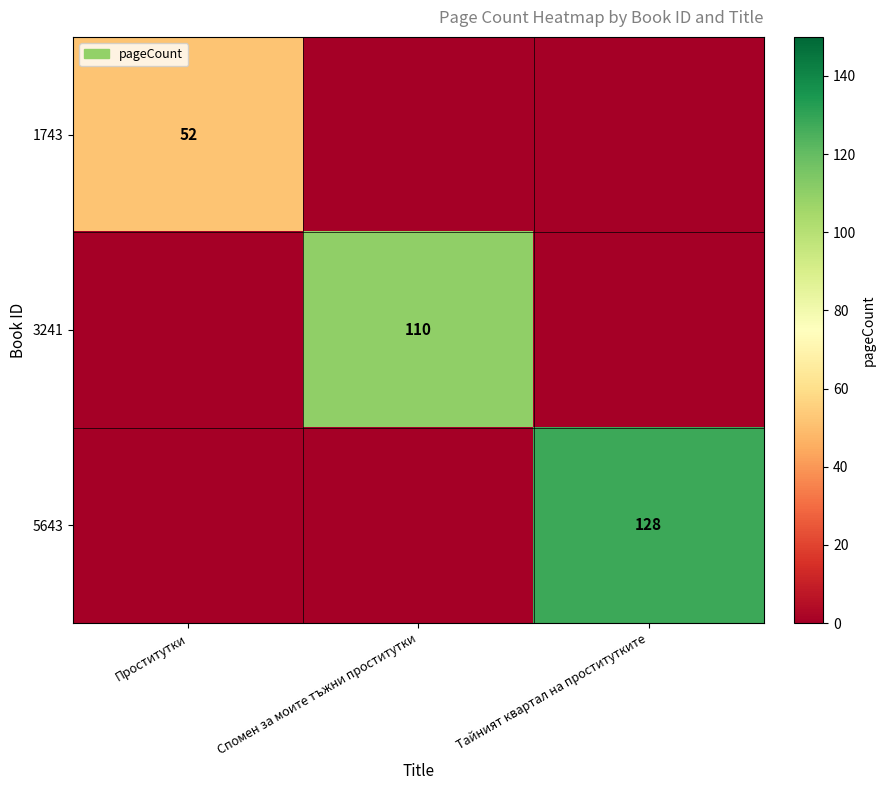

Count the number of data series in this chart.

3